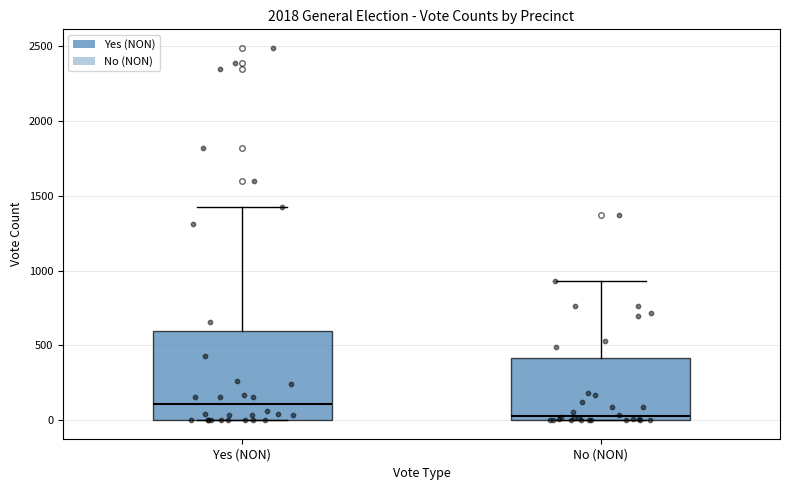

Which box is the tallest, from its lower edge to its upper edge?

Yes (NON)